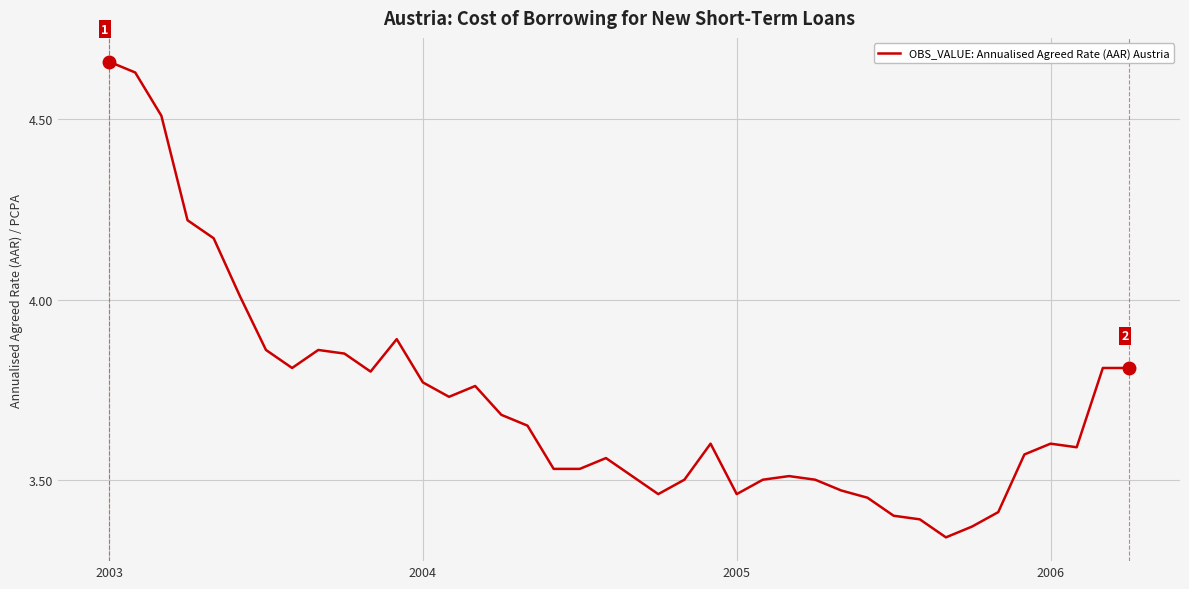

Which label corresponds to the largest value in the chart?

2003